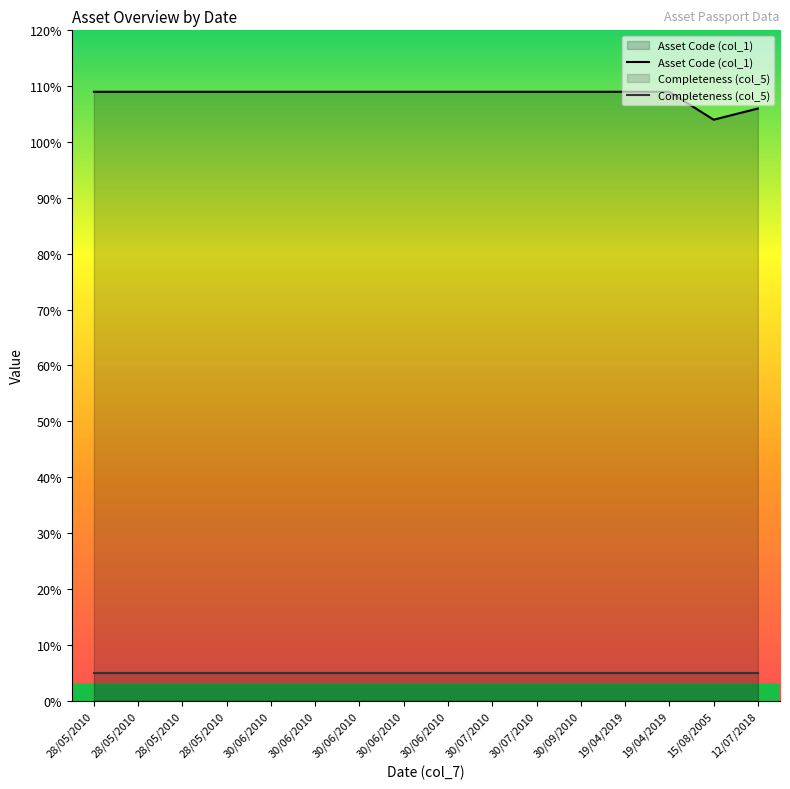

What is the spread (max minus min) of values at 28/05/2010?

104